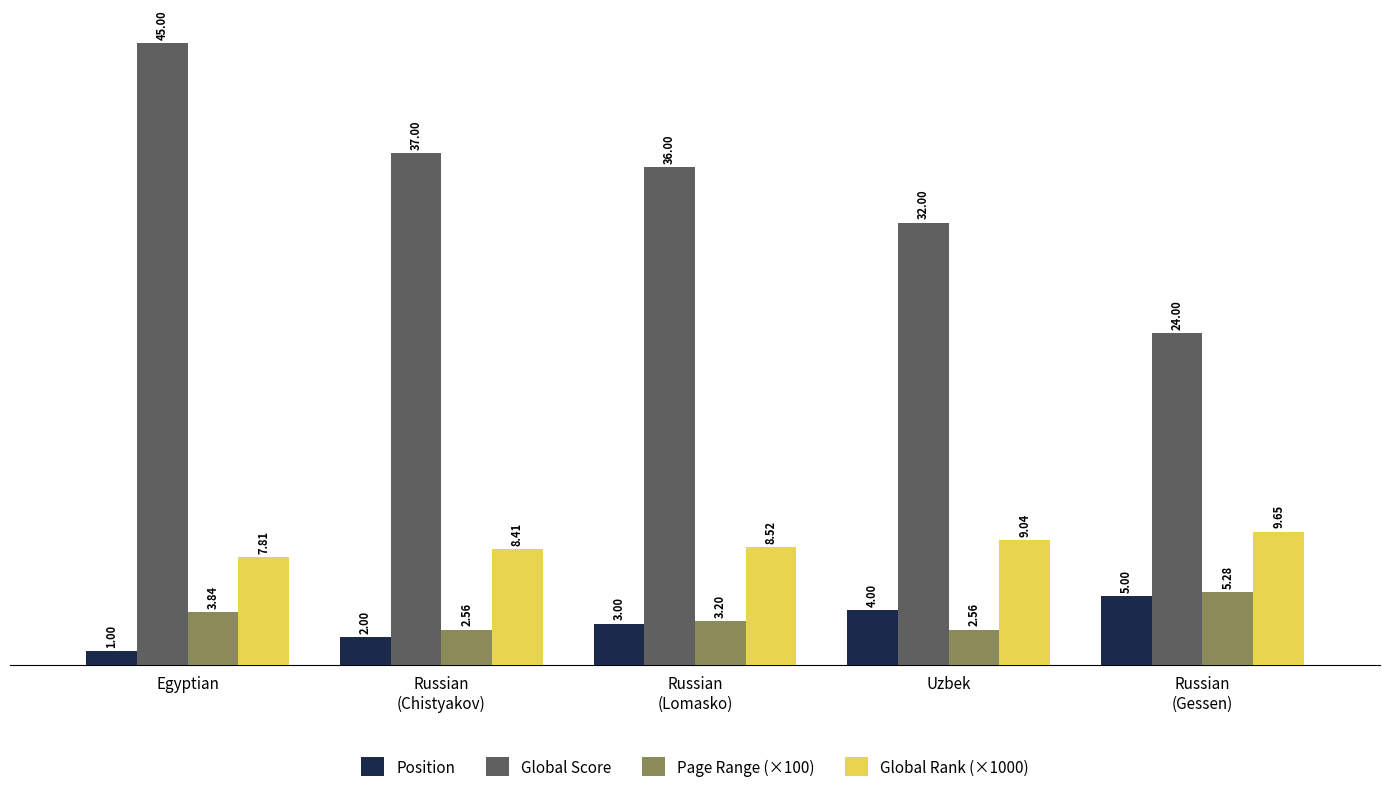

What is the label of the 2nd bar from the left?

Russian
(Chistyakov)